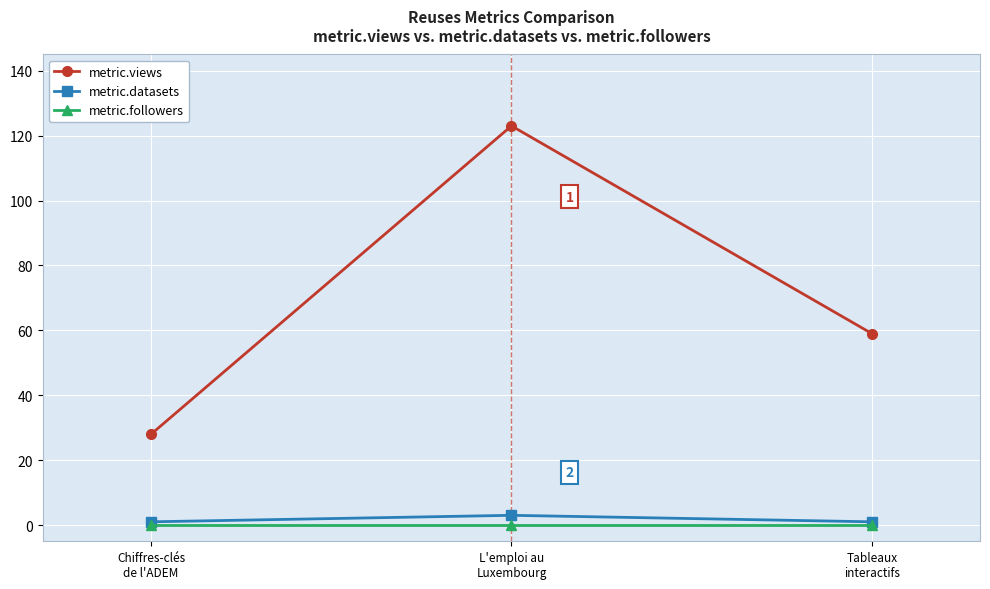

Does the chart have visible grid lines?

Yes